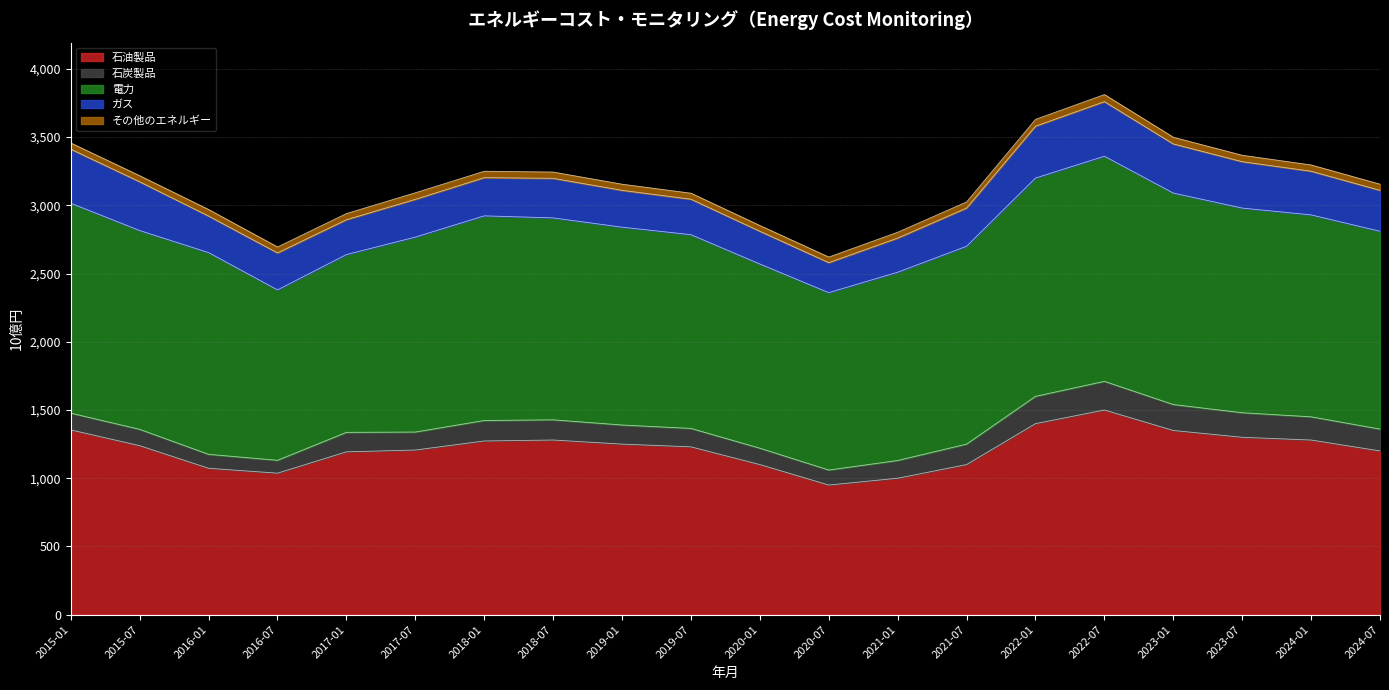

What are all the series names shown in the legend?

石油製品, 石炭製品, 電力, ガス, その他のエネルギー